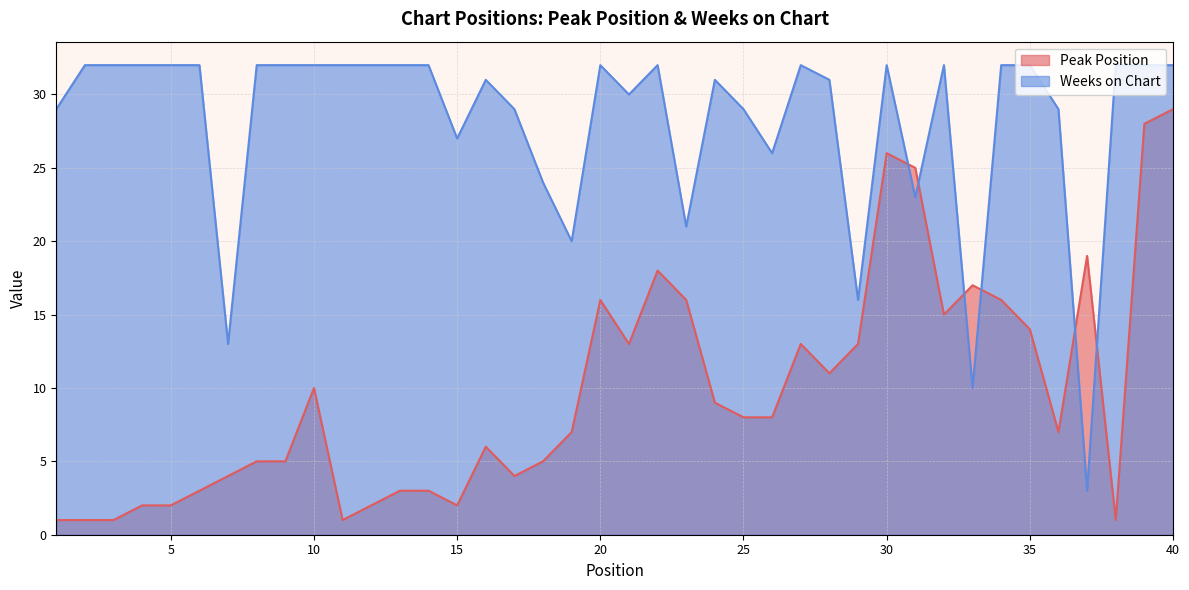

What is the greatest value displayed?

32